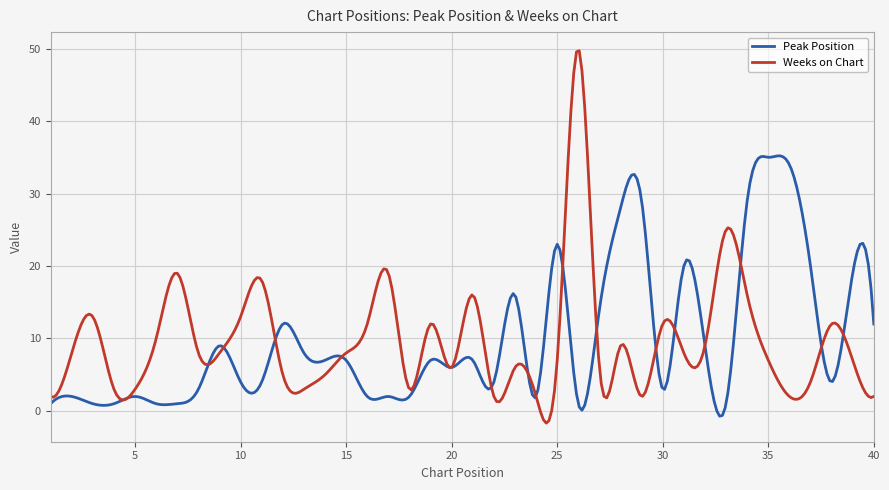

Which series has the widest spread of values?

Weeks on Chart